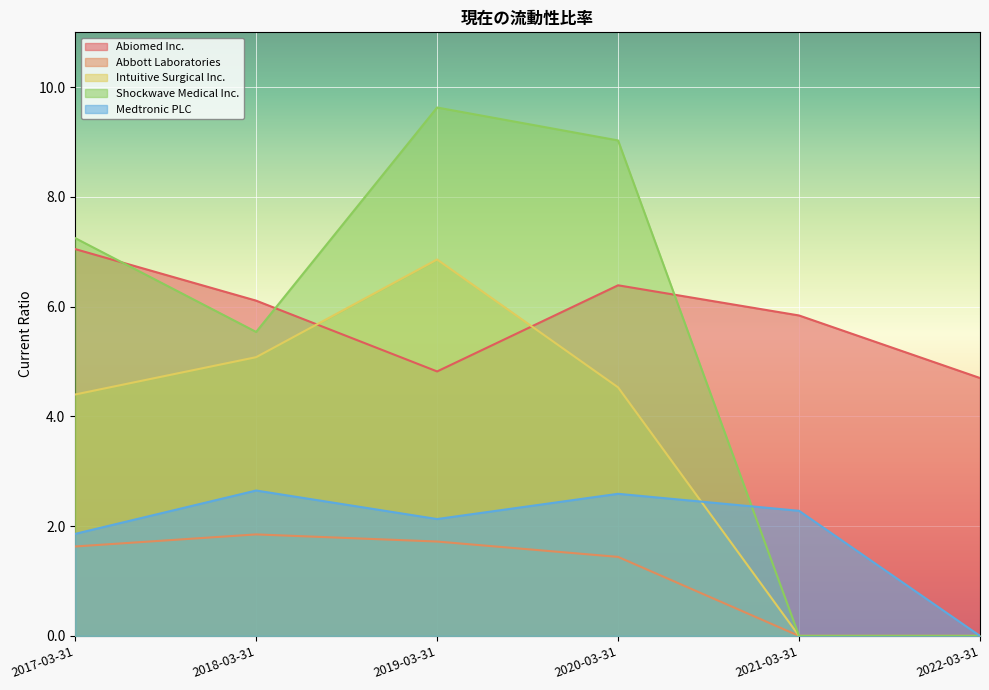

What is the difference between the Medtronic PLC values at 2017-03-31 and 2020-03-31?

0.7